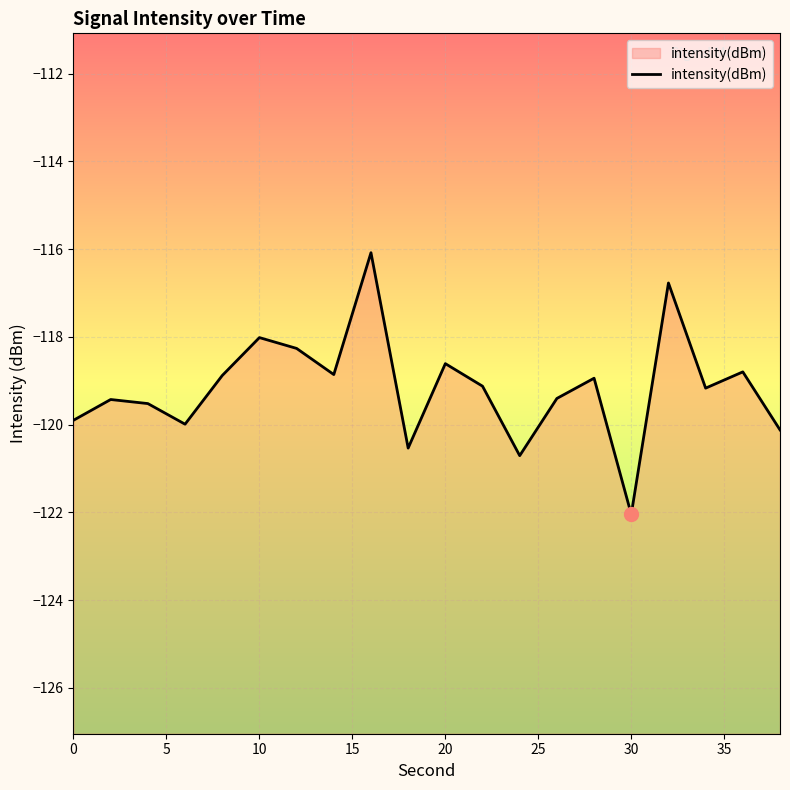

The chart shows a value of -118.6 at 20. True or false?

True